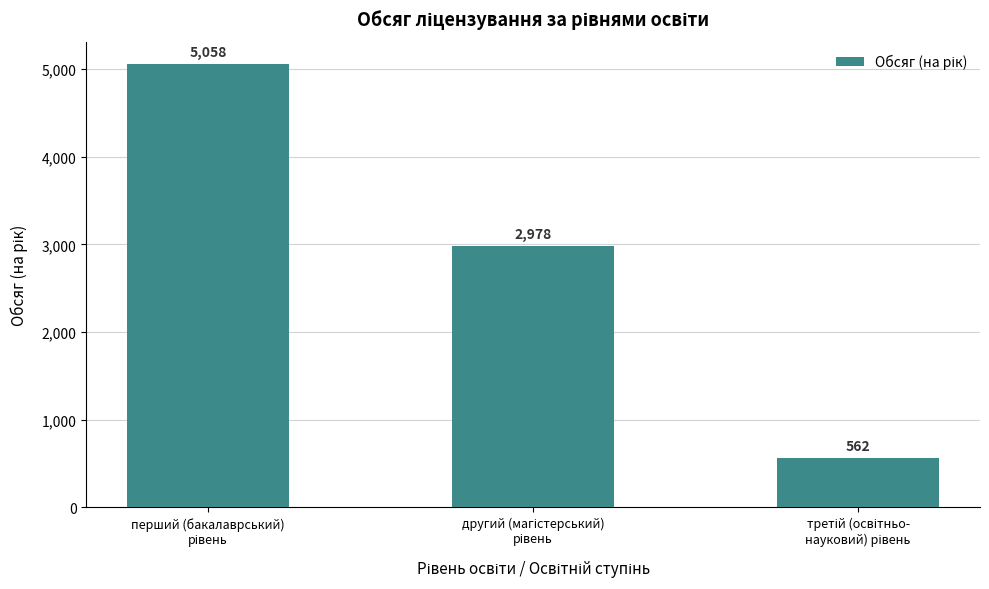

What is the difference between the maximum and minimum values?

4496